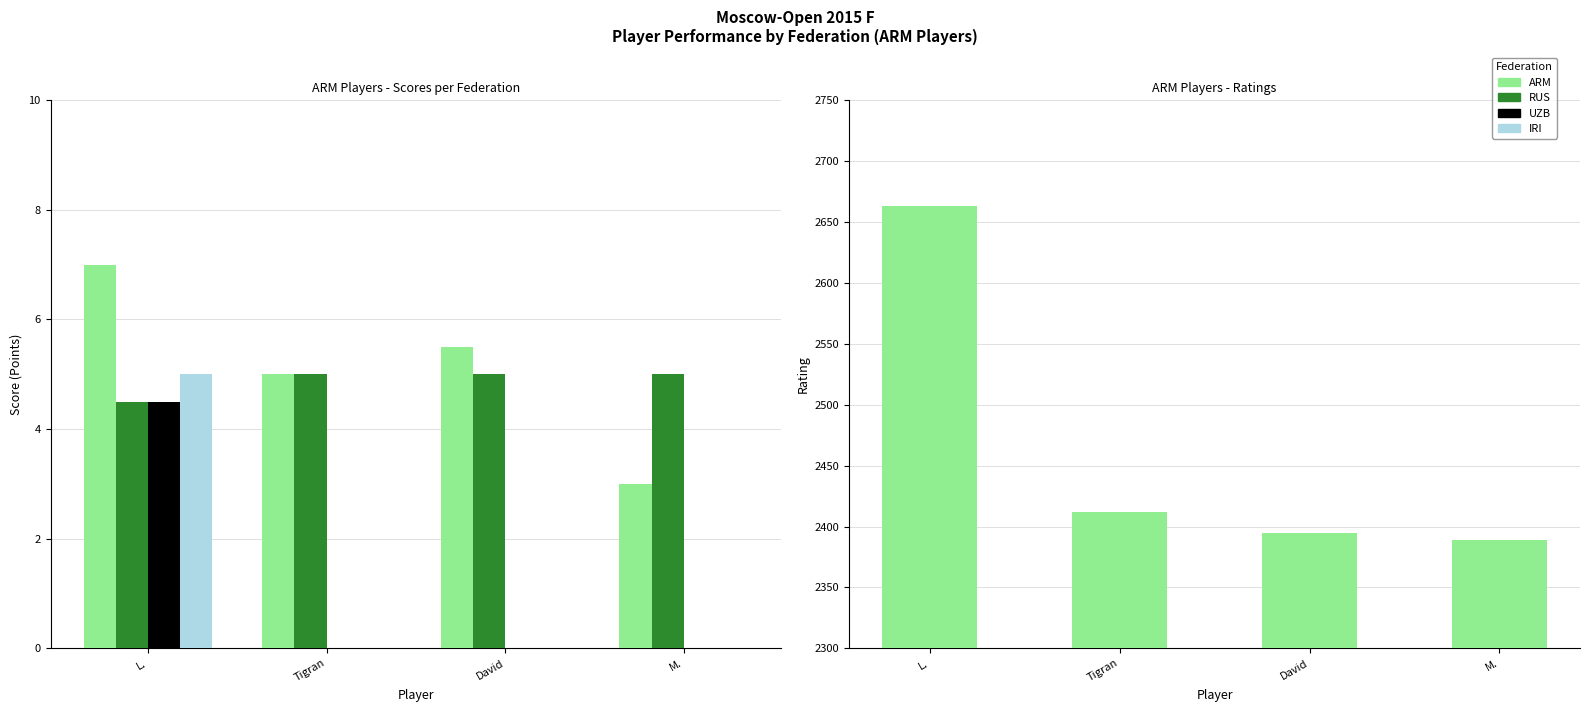

What is the sum of all ARM values?

9859